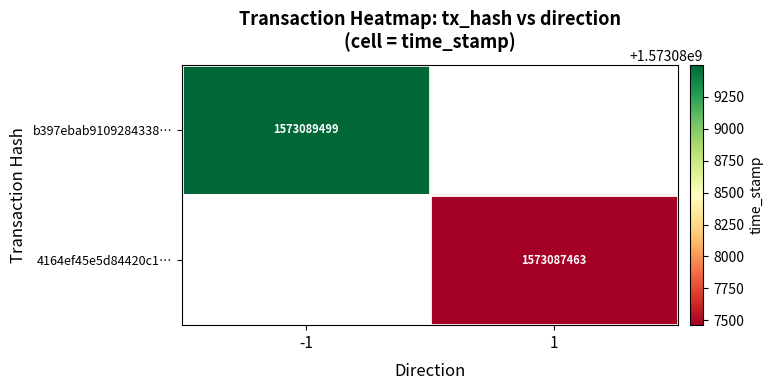

Count the number of categories in the chart.

2